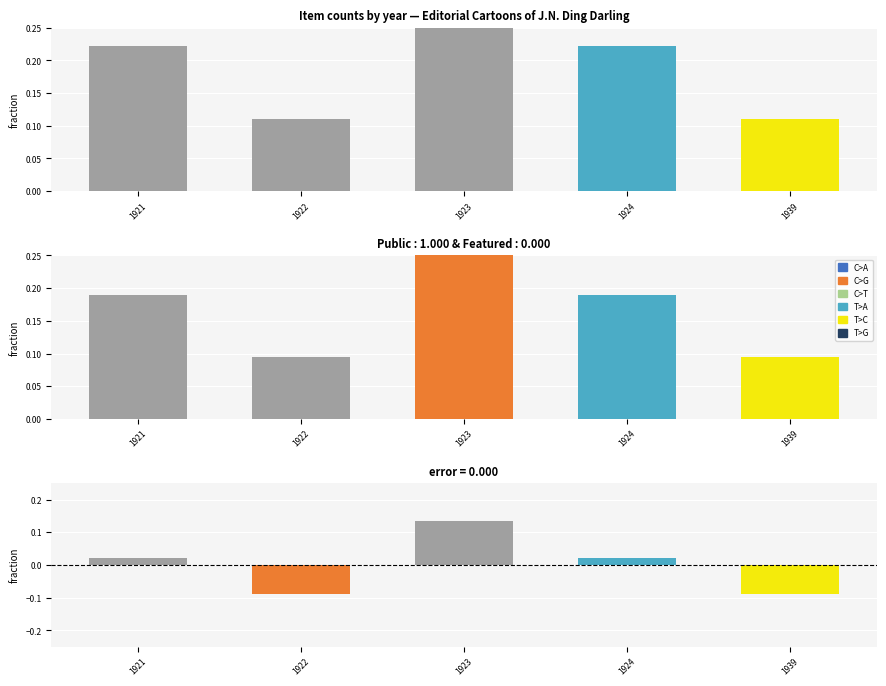

List the series in order of their overall mean, highest first.

Items, Residual